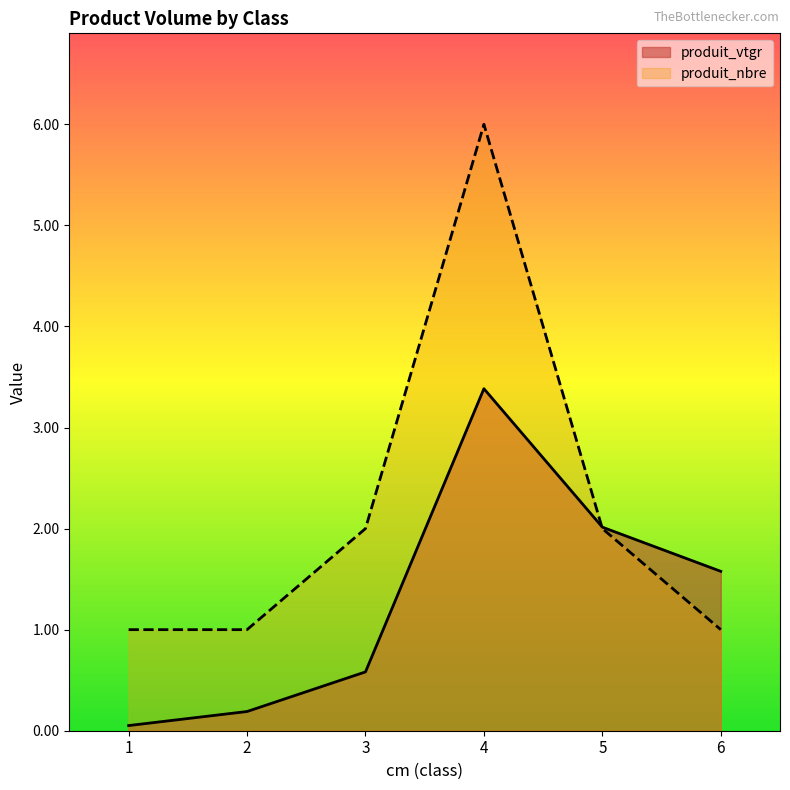

Reading left to right, what are all the values shown in this chart?

produit_vtgr: 0.1	0.2	0.6	3.4	2.0	1.6
produit_nbre: 1.0	1.0	2.0	6.0	2.0	1.0